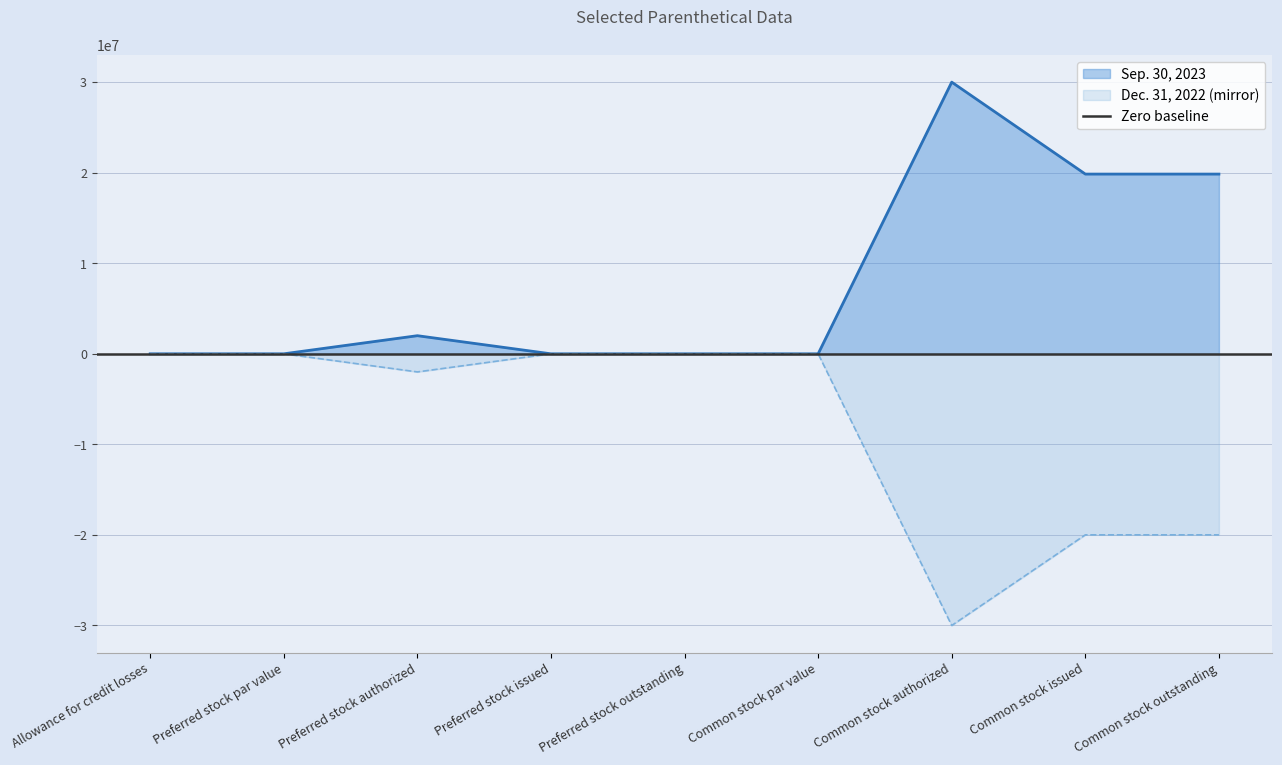

What is the spread (max minus min) of values at Common stock issued?

39839387